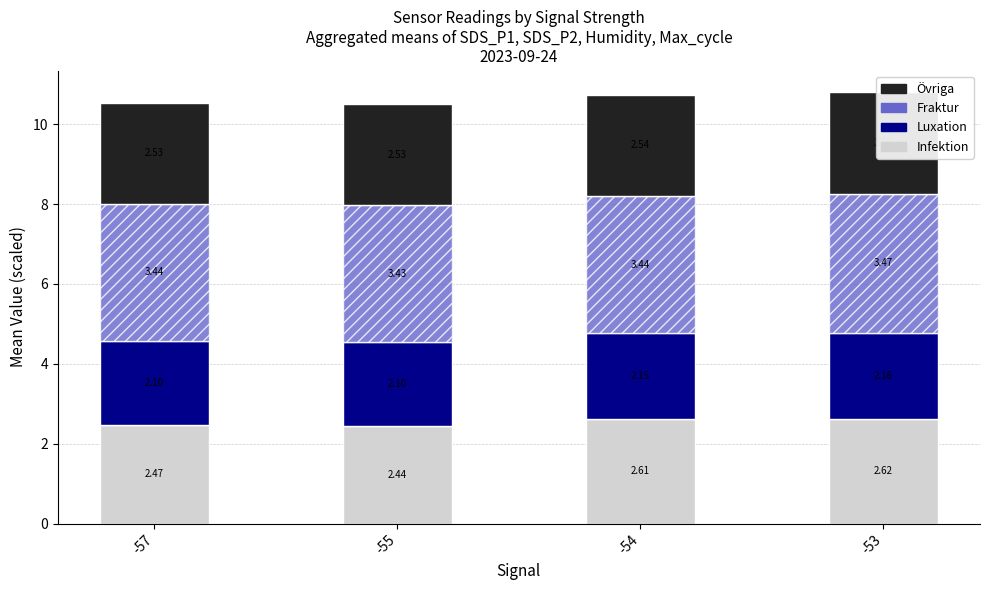

Which series has the largest range (max minus min)?

SDS_P1 (Infektion)